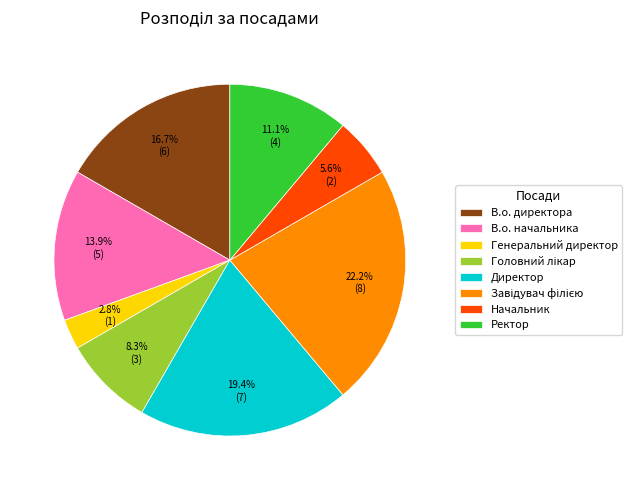

Which slice is the smallest?

Генеральний директор